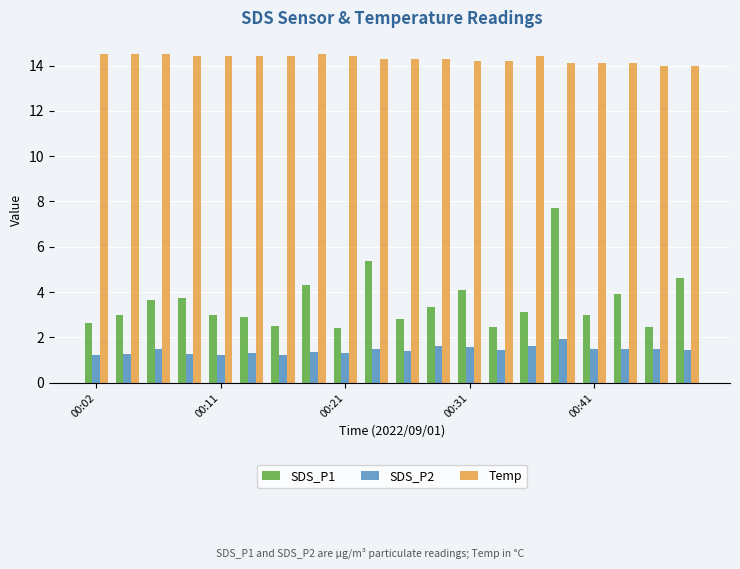

List the series in order of their peak value, lowest first.

SDS_P2, SDS_P1, Temp